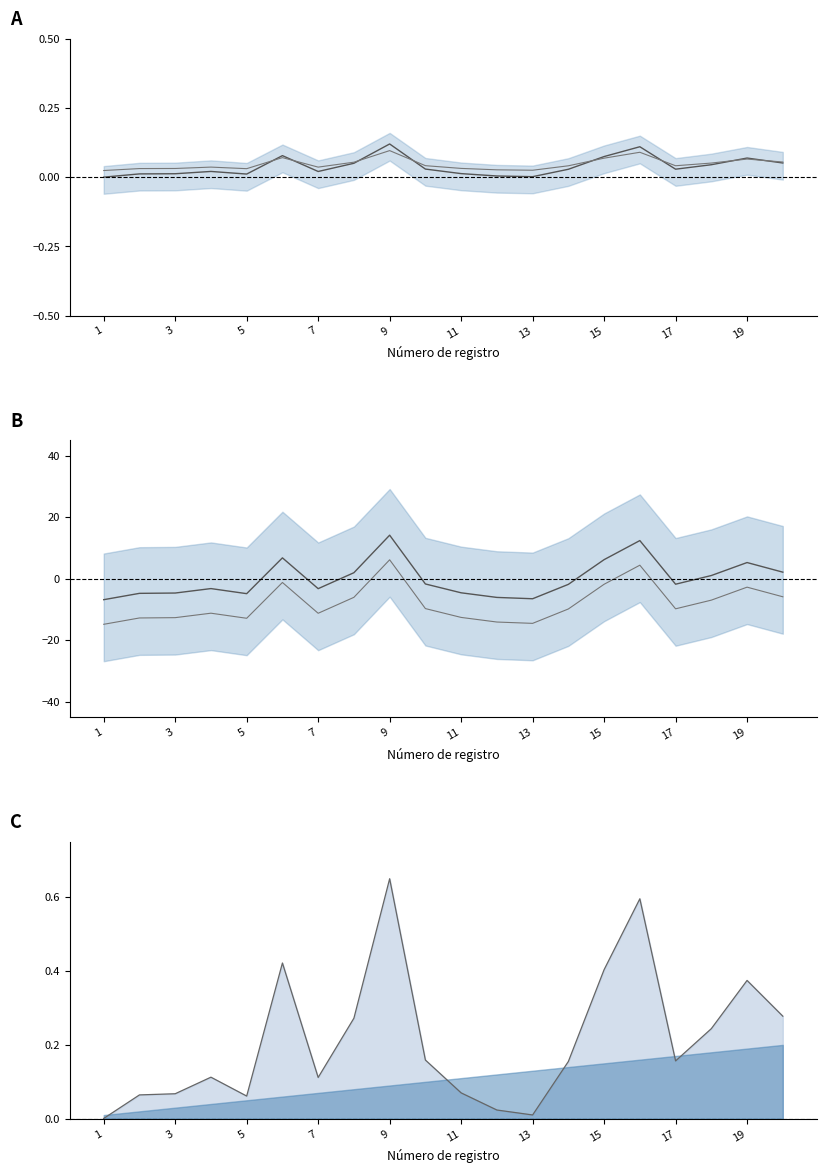

Does the chart have visible grid lines?

No